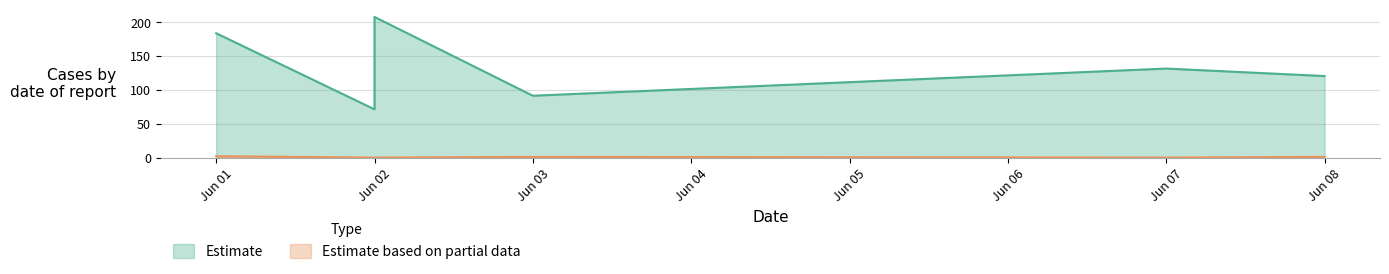

True or false: Estimate based on partial data and Estimate cross at least once.

False